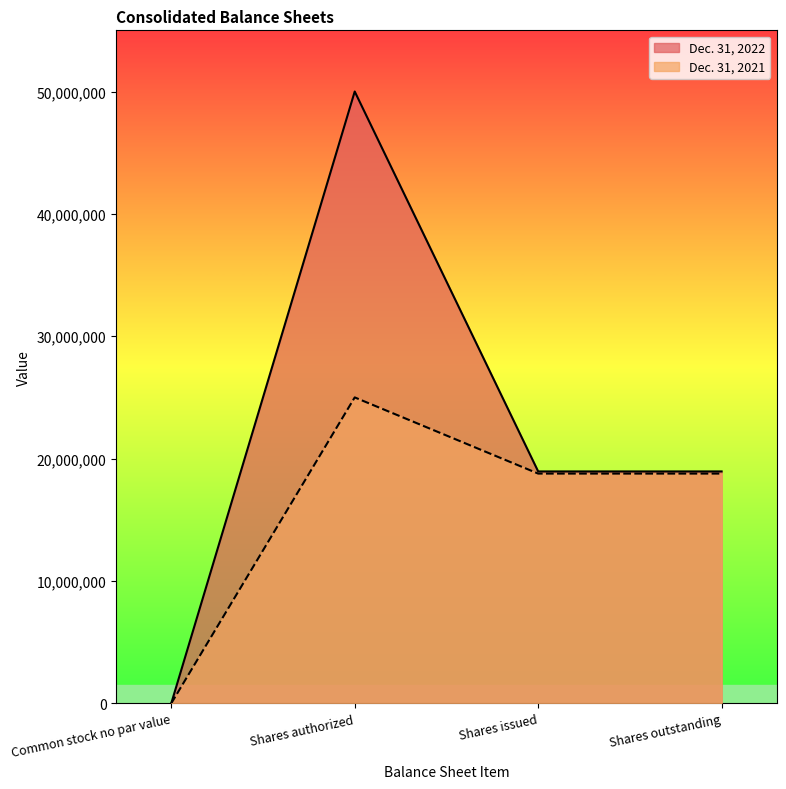

Which series changed the most between Shares authorized and Shares issued?

Dec. 31, 2022